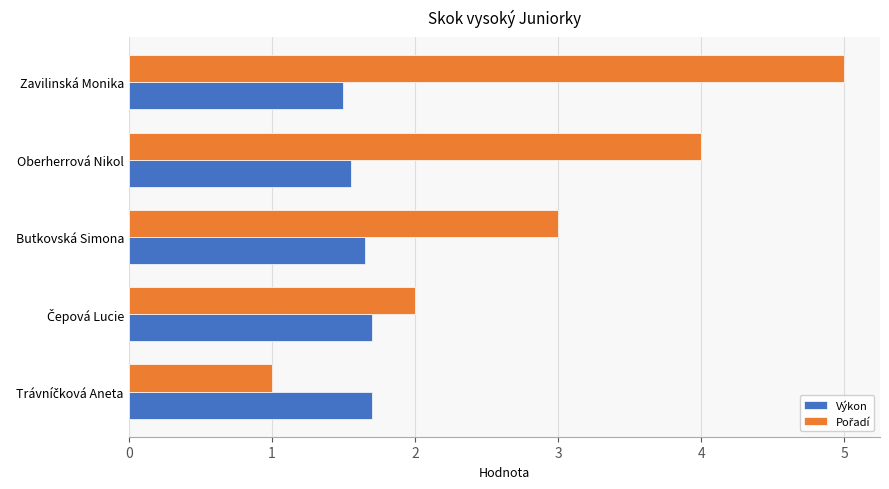

What is the average value of the Výkon series?

1.6